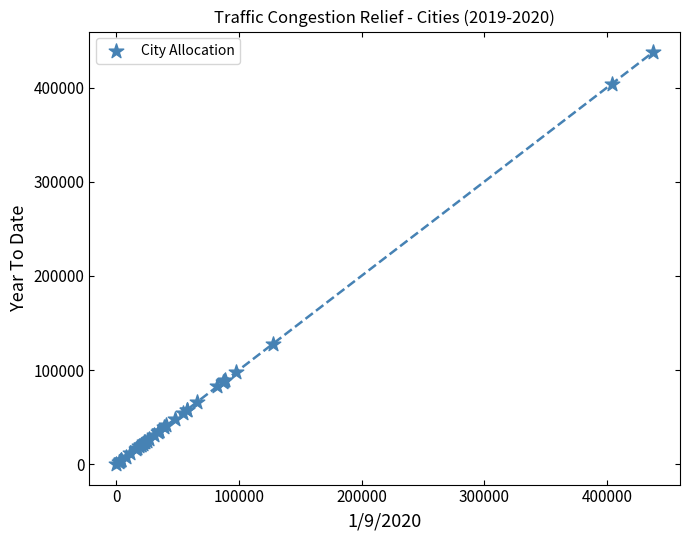

What Y value in the scatter plot is closest to 218884?

128049.7